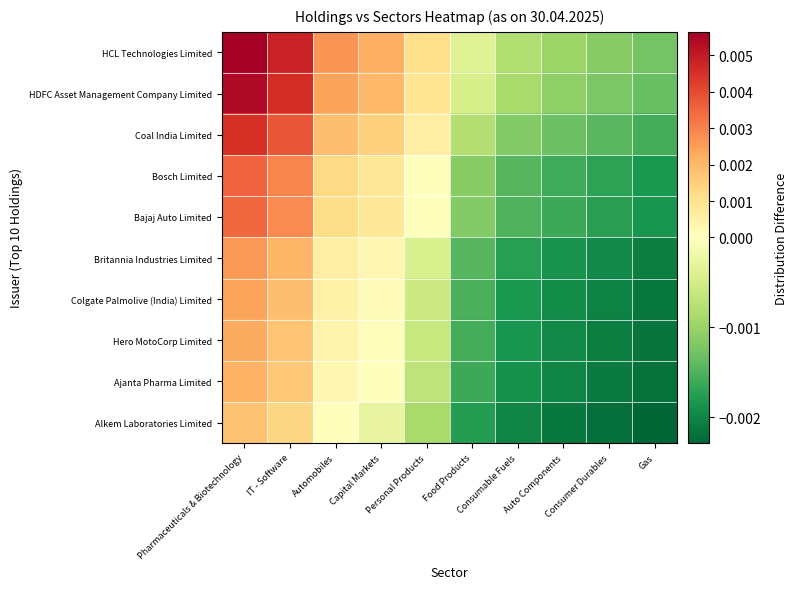

At Food Products, list the series in order from smallest to largest.

Alkem Laboratories Limited, Ajanta Pharma Limited, Hero MotoCorp Limited, Colgate Palmolive (India) Limited, Britannia Industries Limited, Bajaj Auto Limited, Bosch Limited, Coal India Limited, HDFC Asset Management Company Limited, HCL Technologies Limited